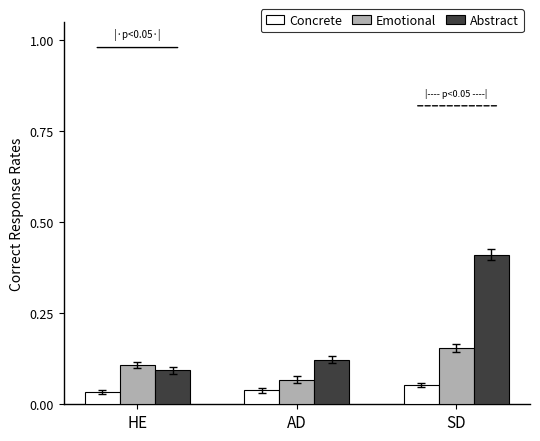

At which category is the sum across all series the highest?

SD